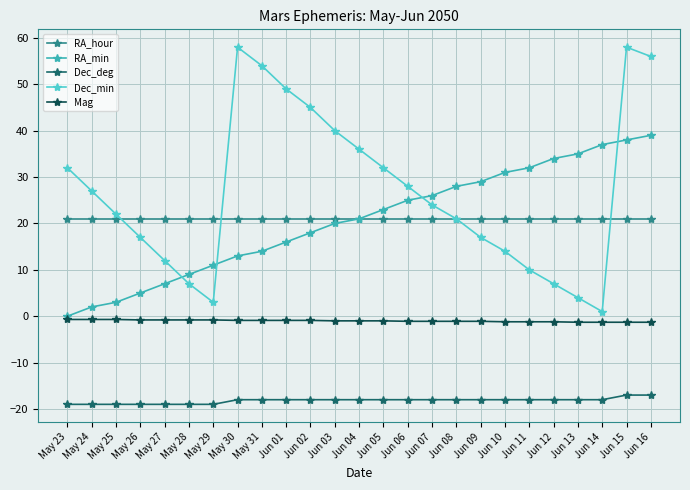

True or false: Dec_min and Mag intersect in this chart.

False